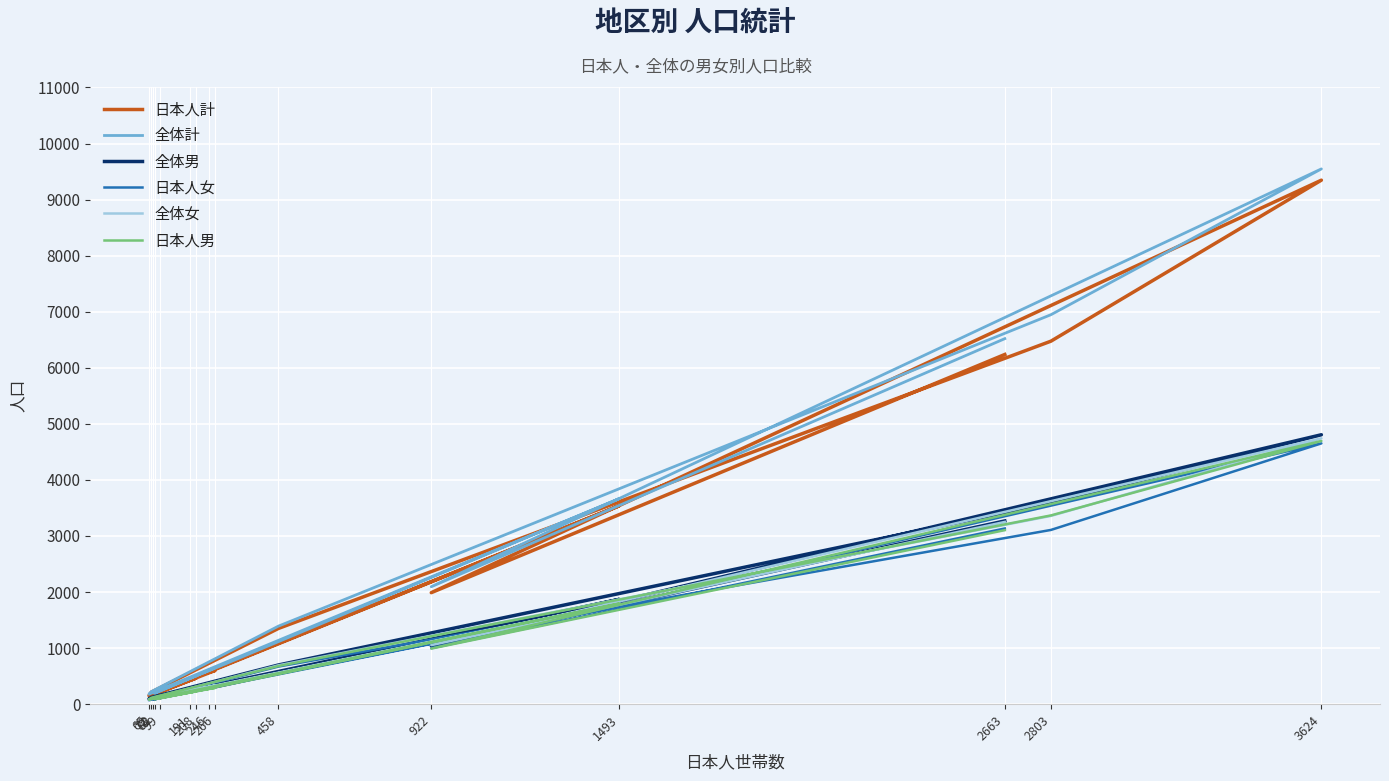

How many intersections are there between 全体女 and 全体男?

5